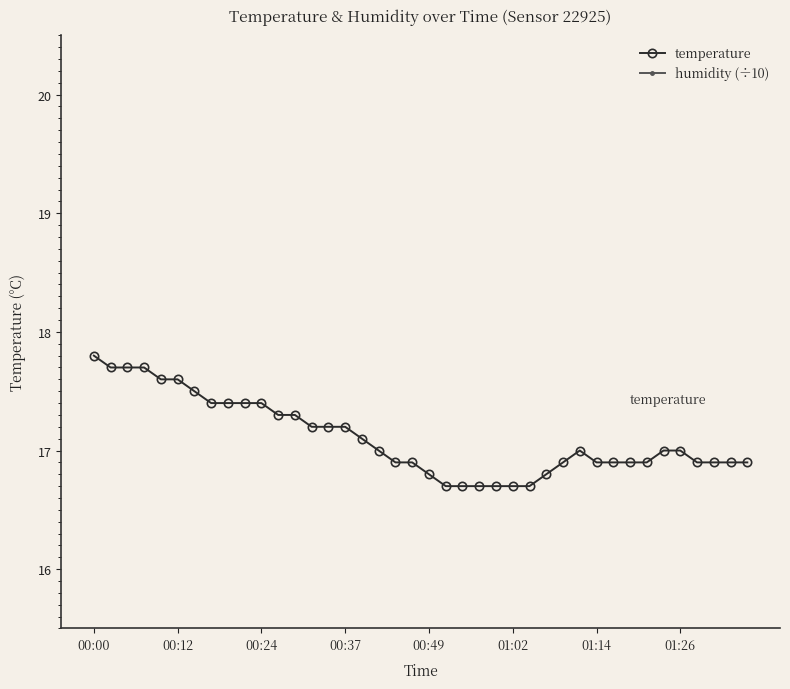

True or false: temperature has a value of 17.2 at 00:37.

True